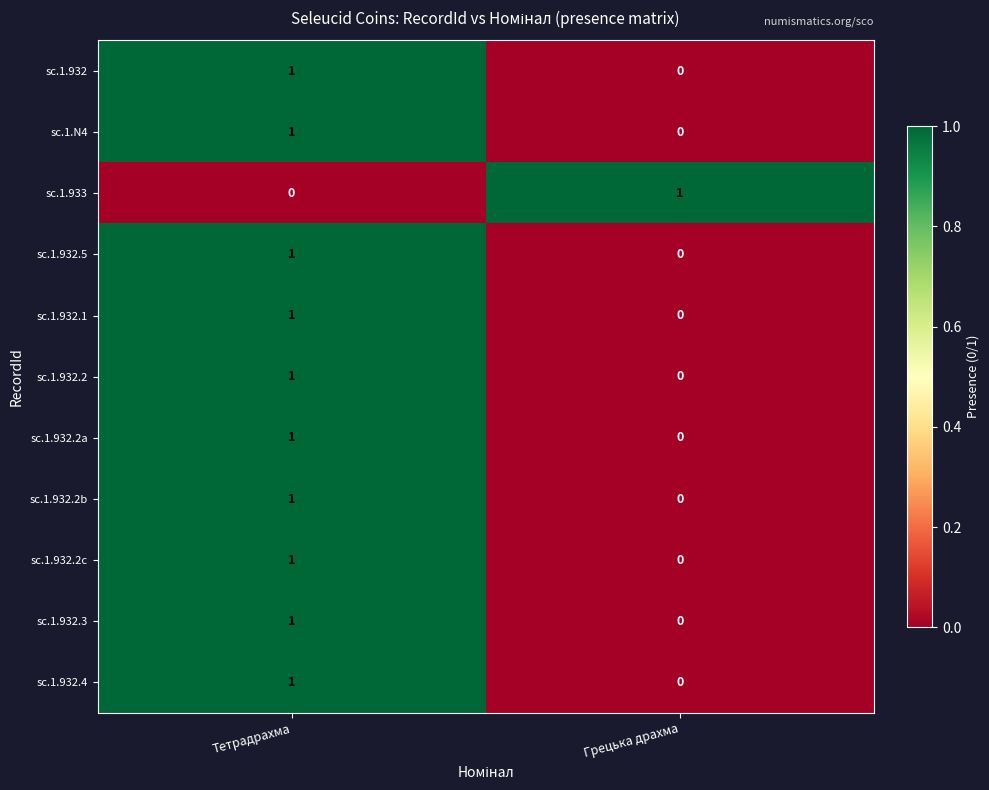

The value of sc.1.932.3 at Грецька драхма is 0. True or false?

True